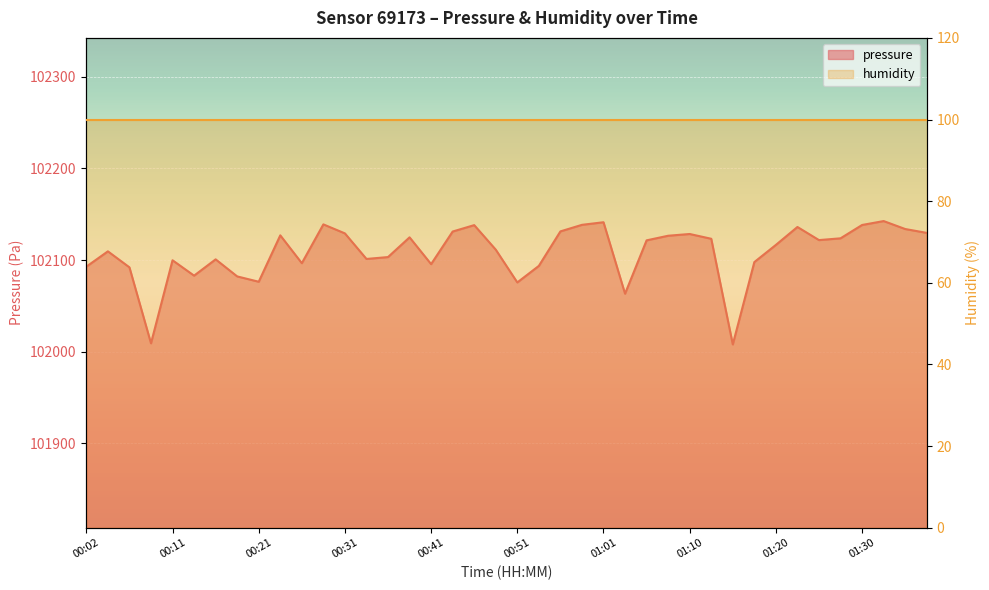

What is the difference between the second highest and second lowest values?

132.2